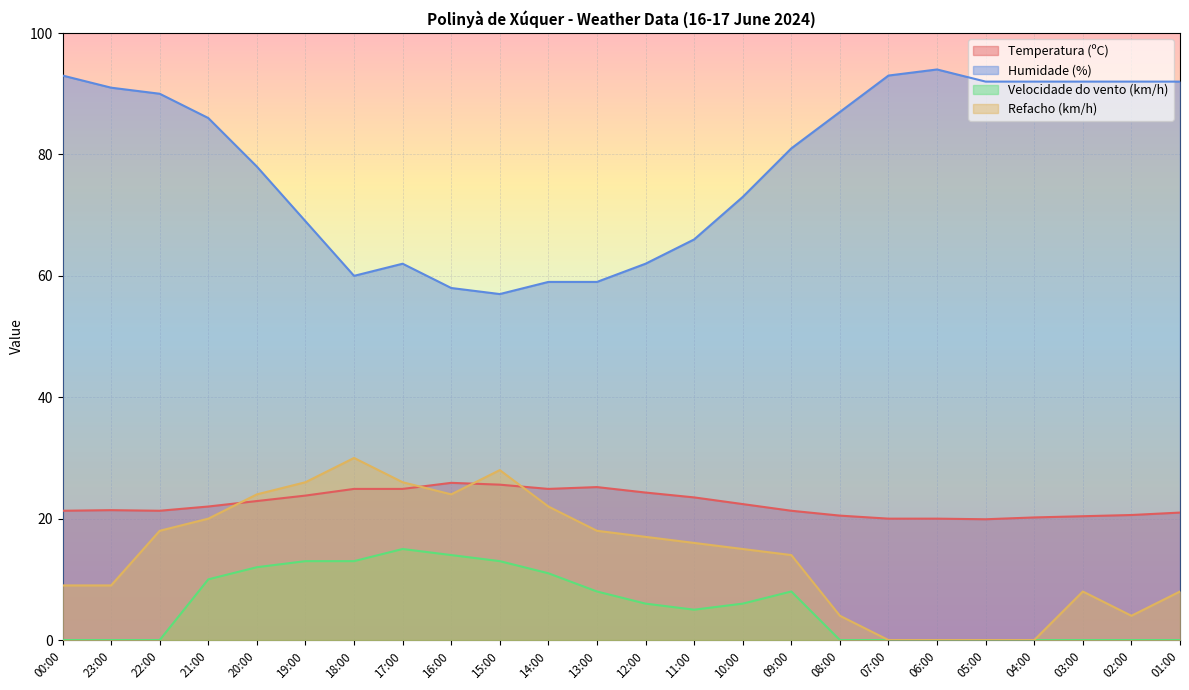

Is the value of Humidade (%) at 05:00 greater than the value of Temperatura (ºC) at 01:00?

Yes